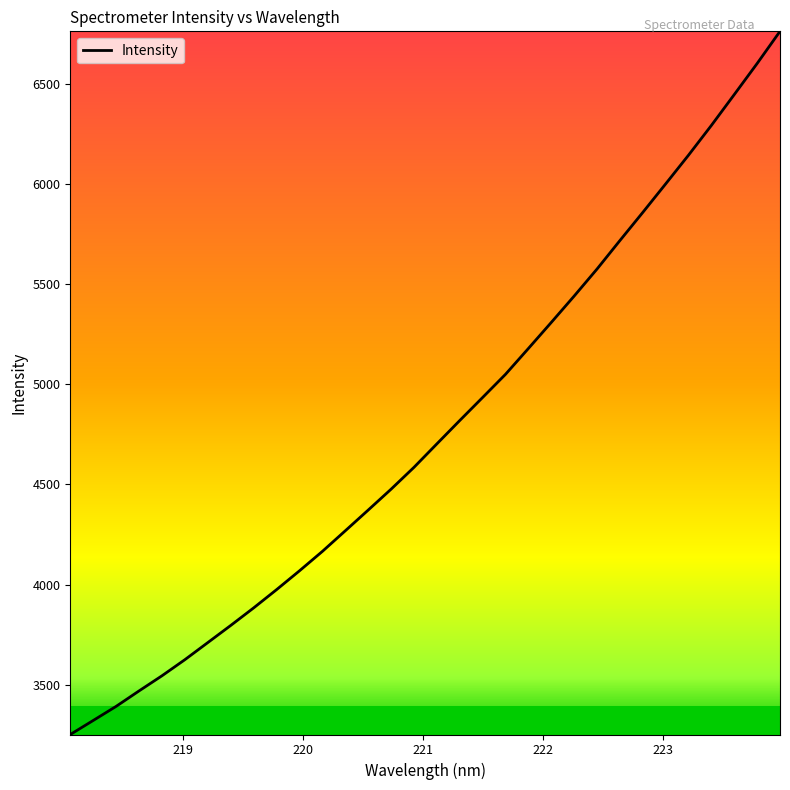

True or false: the data has more than 2 interior local peaks.

False